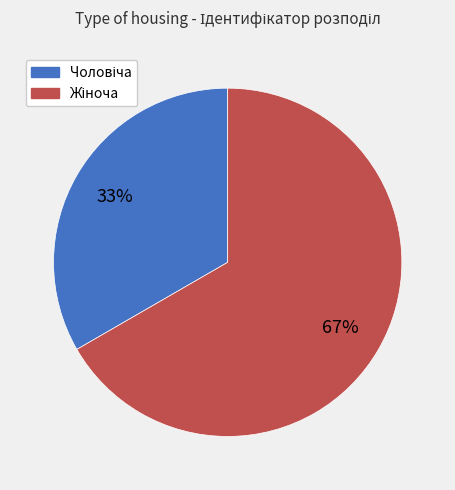

To the nearest percent, what is the average slice percentage?

50%